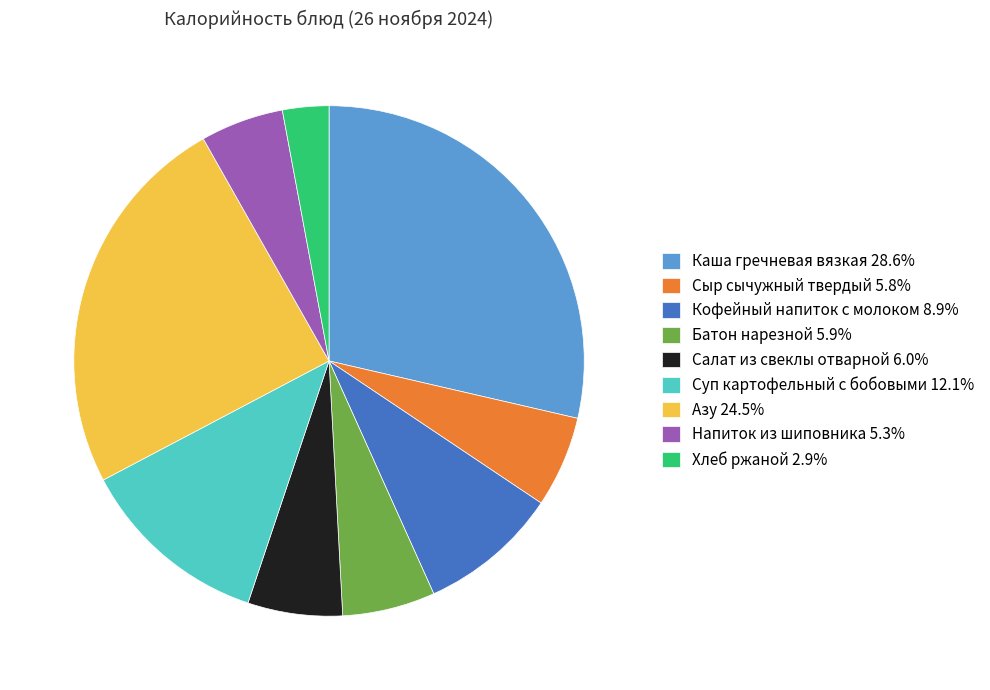

Is there a majority slice in this chart?

No